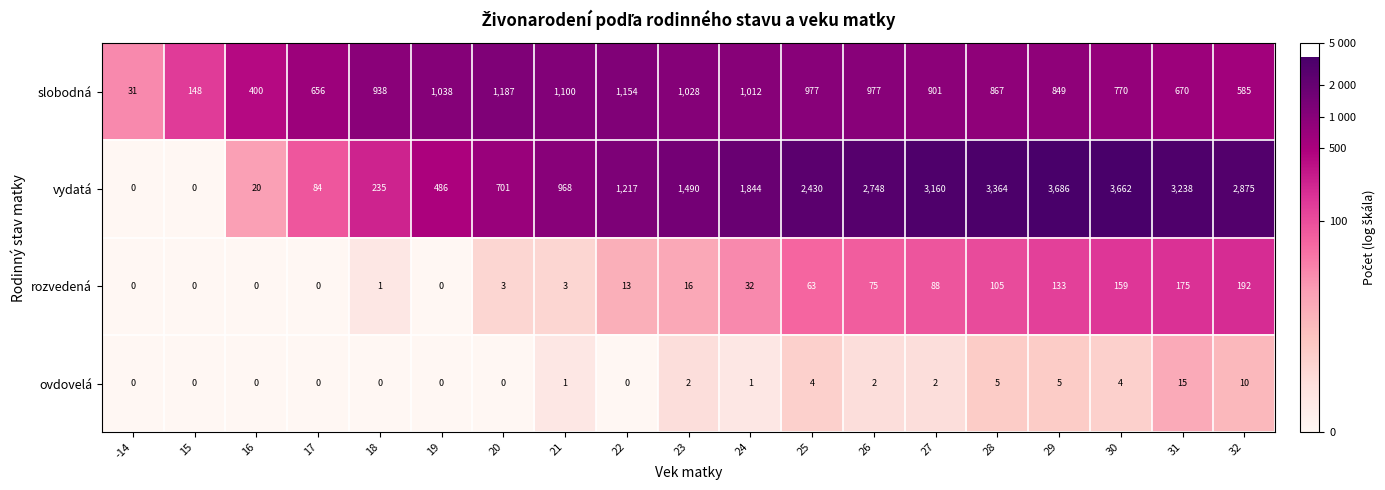

What is the average value of the ovdovelá series?

3